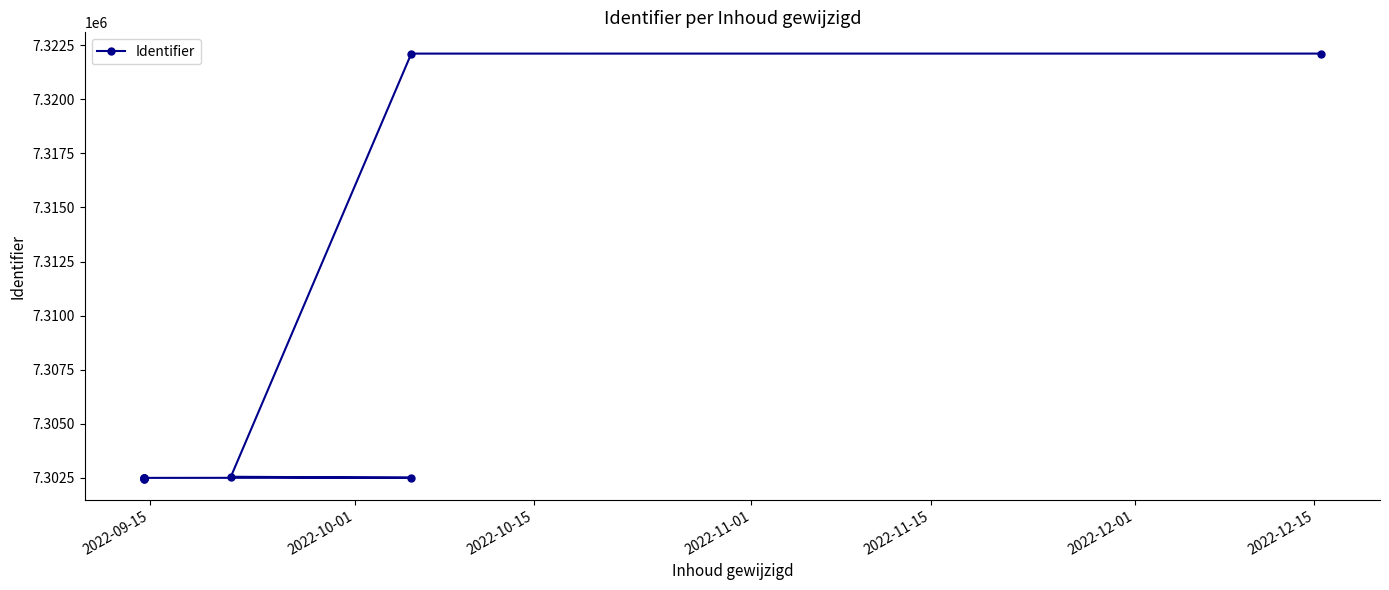

Does the chart display data point markers on the line(s)?

Yes